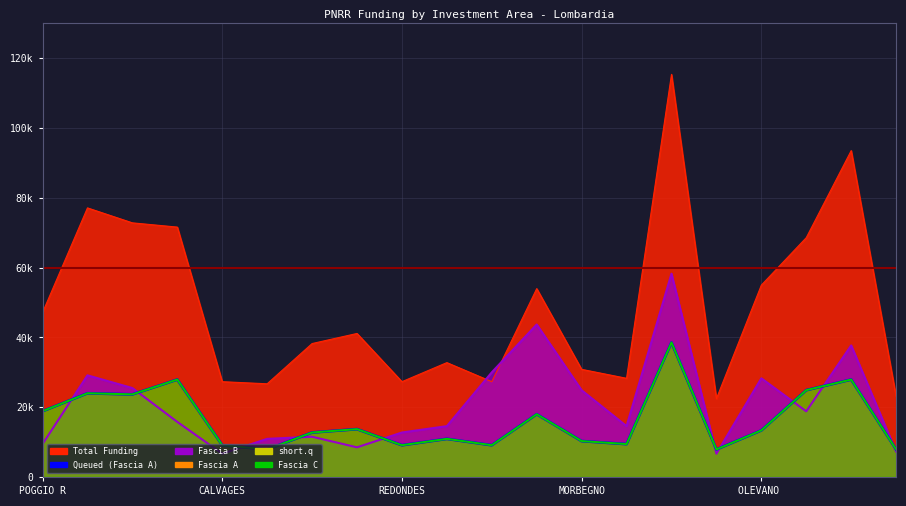

At which label does the data first exceed 13354?

POGGIO R